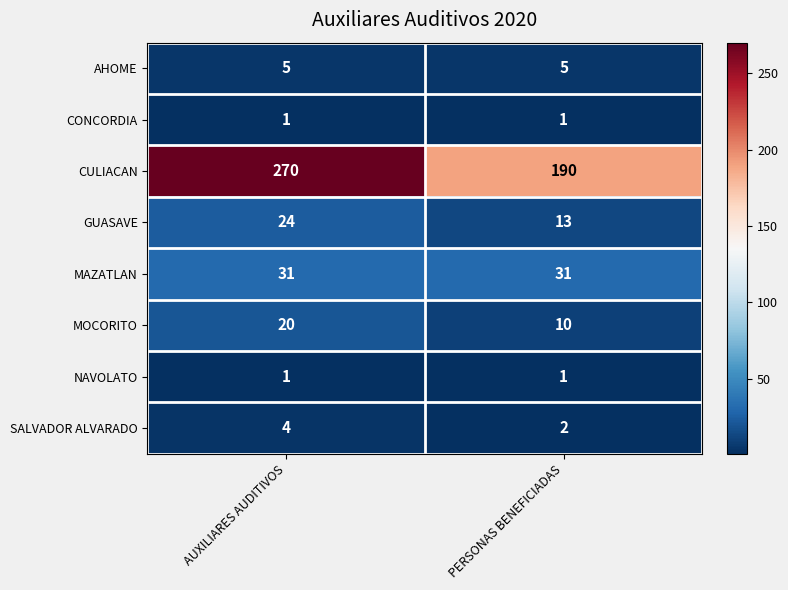

Reading left to right, extract all data points from this chart.

AHOME: 5	5
CONCORDIA: 1	1
CULIACAN: 270	190
GUASAVE: 24	13
MAZATLAN: 31	31
MOCORITO: 20	10
NAVOLATO: 1	1
SALVADOR ALVARADO: 4	2